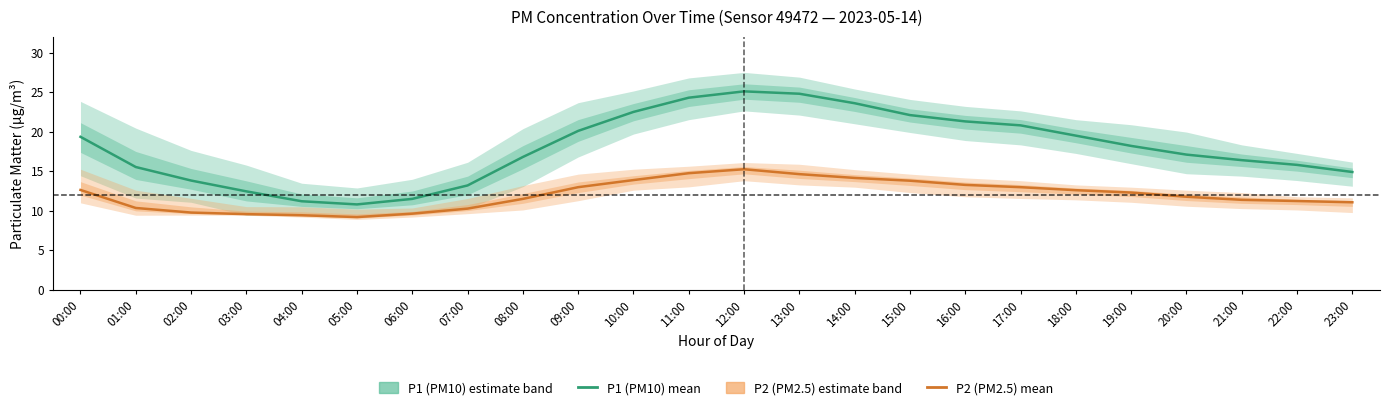

What position from the right is 16:00?

8